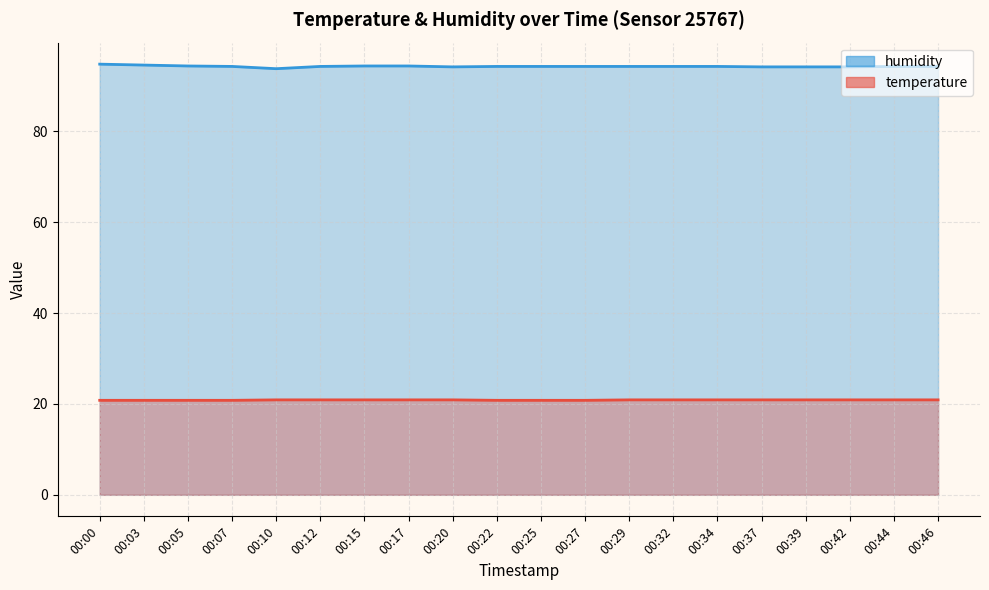

Does the chart display data point markers on the line(s)?

No